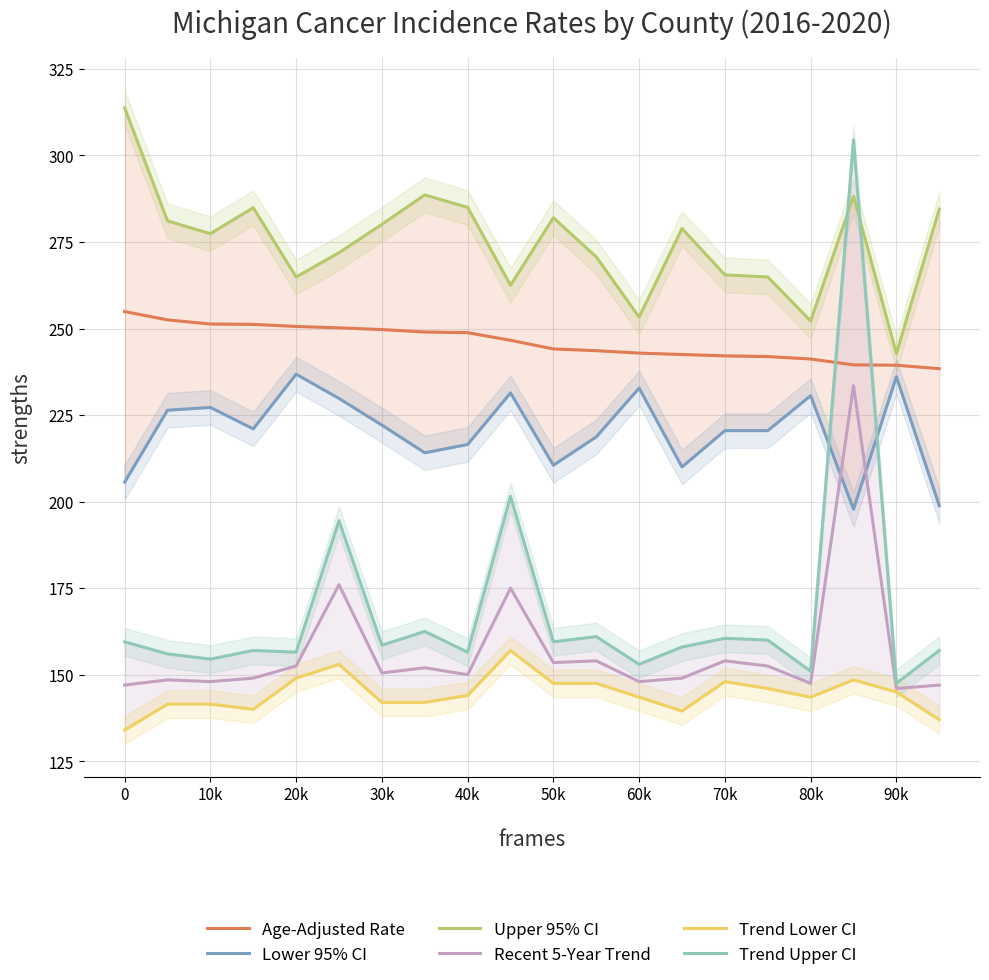

Does the chart display data point markers on the line(s)?

No